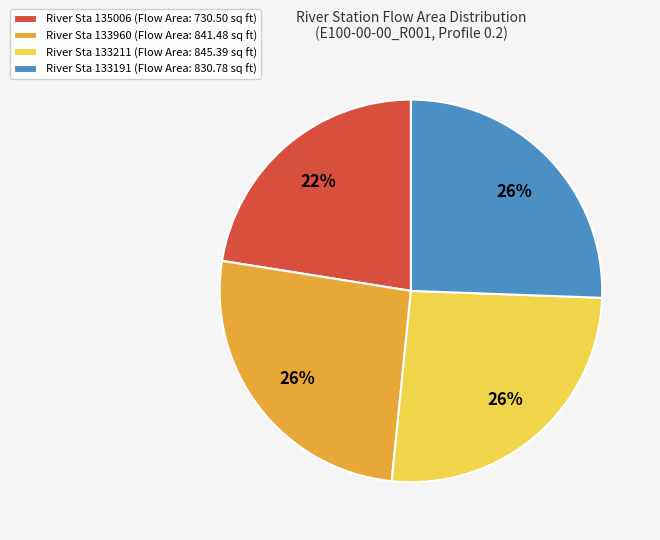

To the nearest percent, what is the average slice percentage?

25%